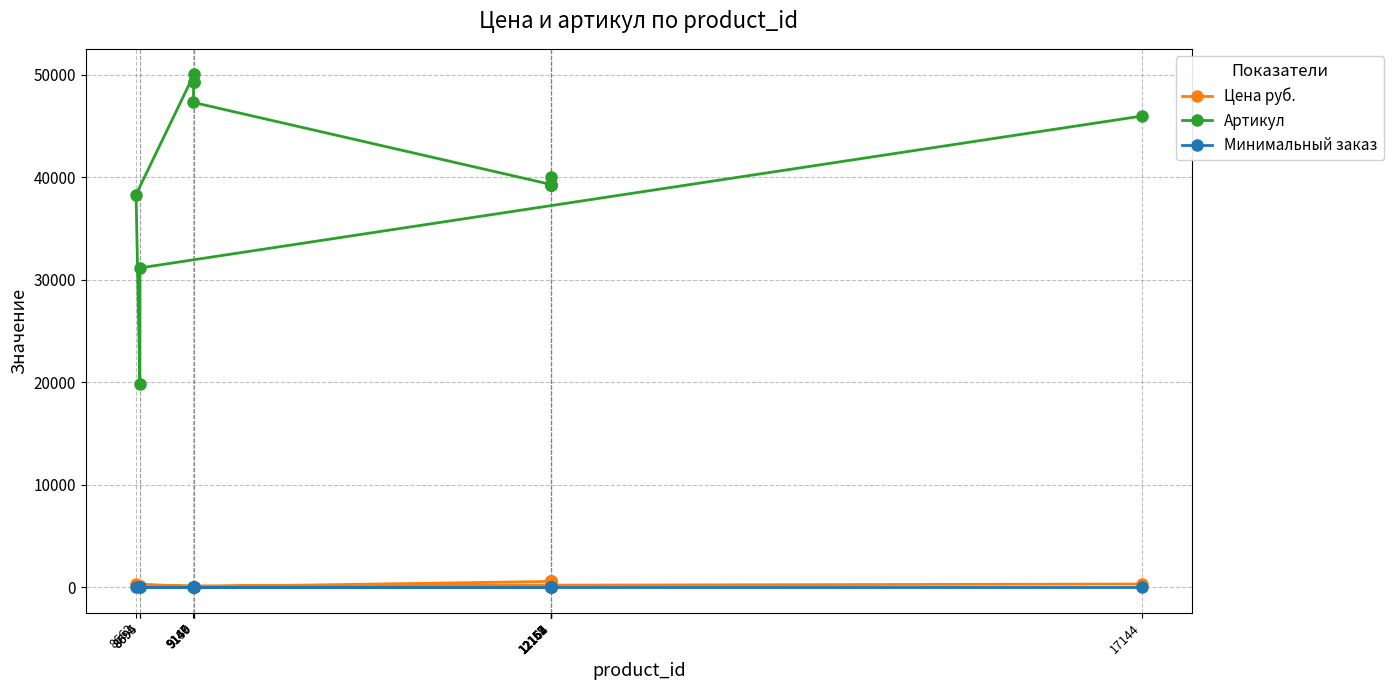

True or false: Артикул and Цена руб. cross at least once.

False